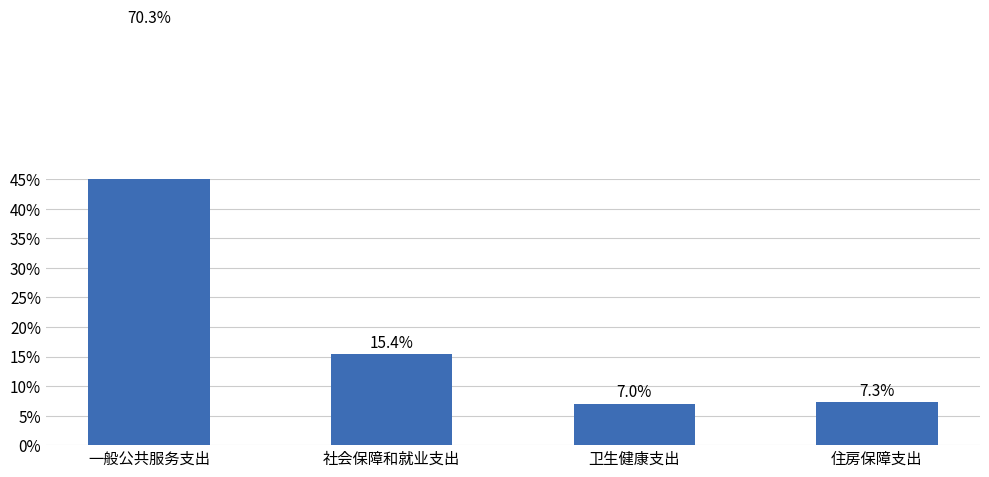

What is the minimum value shown in the chart?

7.0